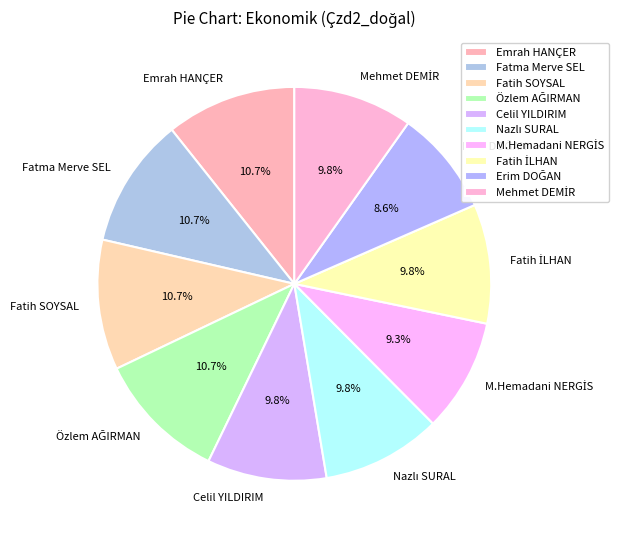

Is there a majority slice in this chart?

No